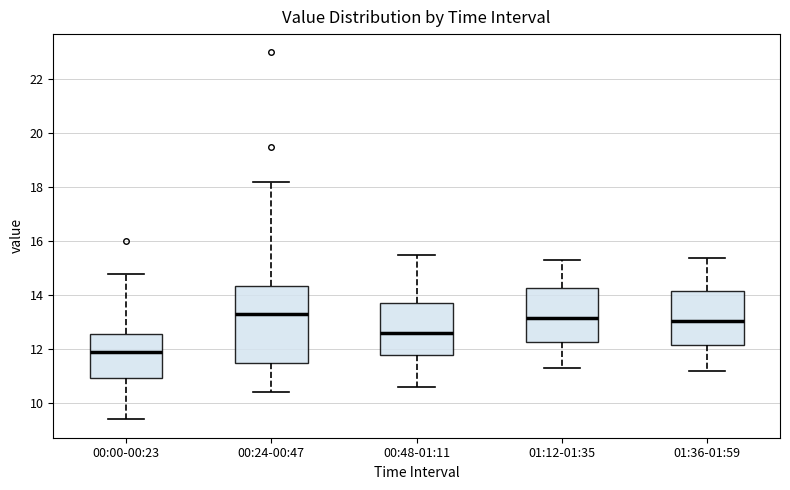

Reading left to right, read every box against the y-axis: the position of its median line, the range the box covers, and the ends of its whiskers. The values are not printed on the chart, so give them approximately, as read against the axis.

00:00-00:23: median 12.0, box 11.0 to 12.6, whiskers 9.4 to 14.8
00:24-00:47: median 13.4, box 11.4 to 14.4, whiskers 10.4 to 18.2
00:48-01:11: median 12.6, box 11.8 to 13.8, whiskers 10.6 to 15.6
01:12-01:35: median 13.2, box 12.2 to 14.2, whiskers 11.4 to 15.4
01:36-01:59: median 13.0, box 12.2 to 14.2, whiskers 11.2 to 15.4